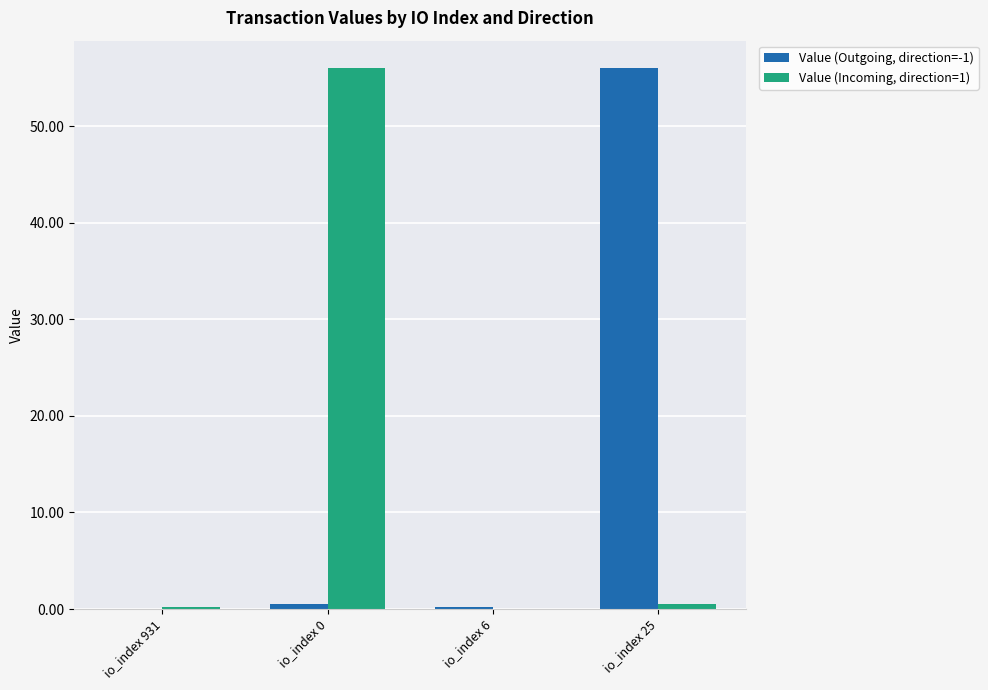

What is the sum of all Value (Incoming, direction=1) values?

56.7